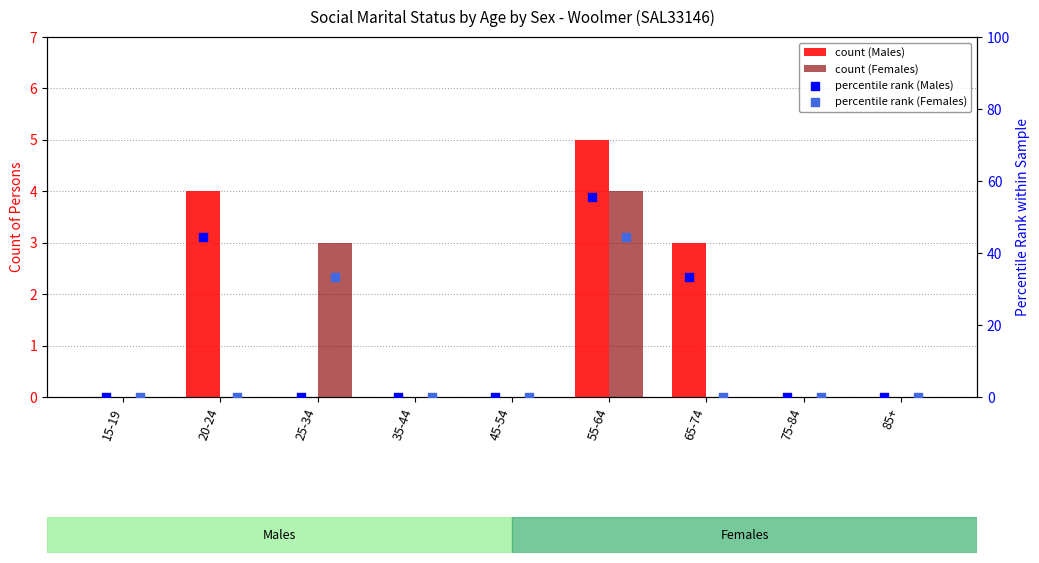

What is the total value across all series at 65-74?

36.3